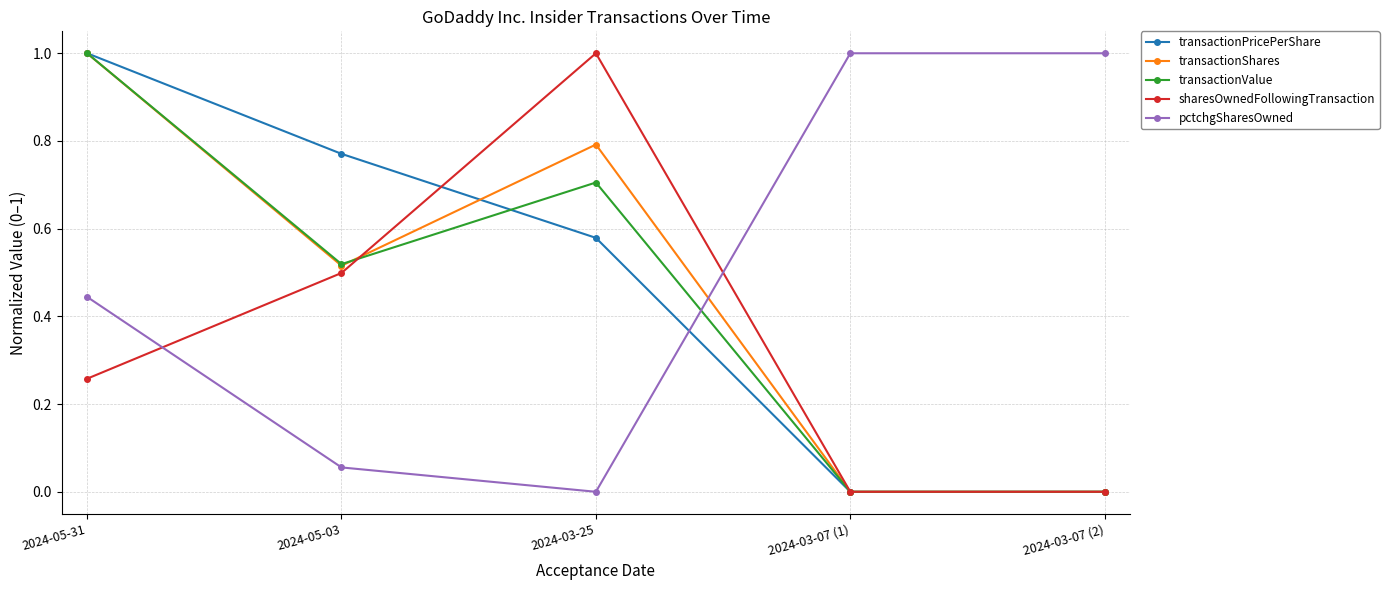

At which label does sharesOwnedFollowingTransaction reach its peak?

2024-03-25